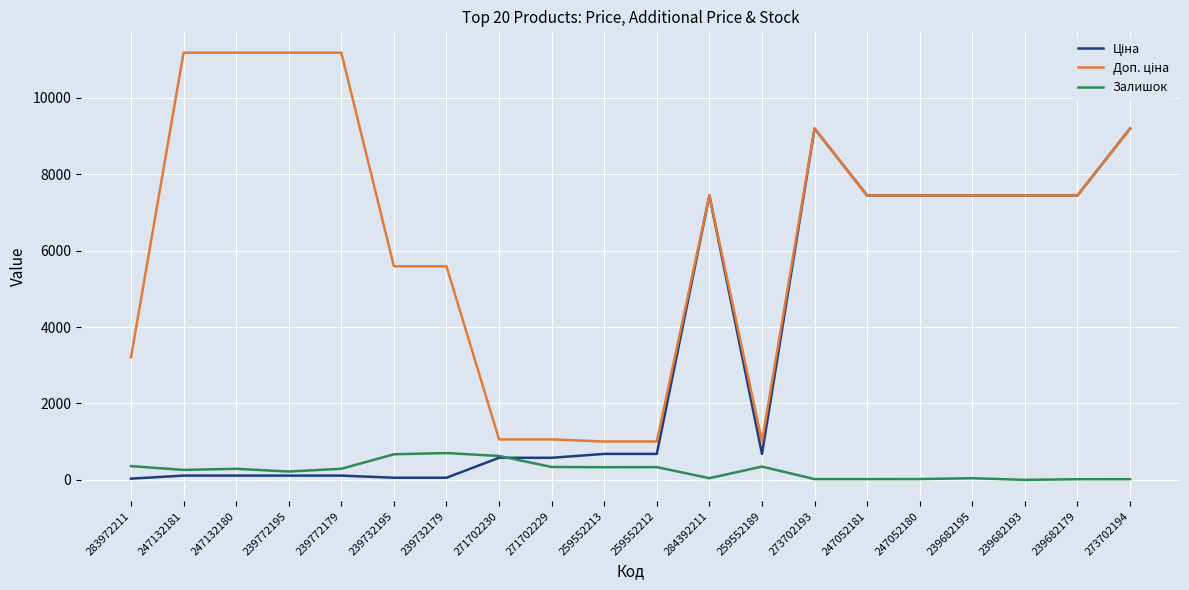

The Залишок series shows 260.0 at 247132181. True or false?

True